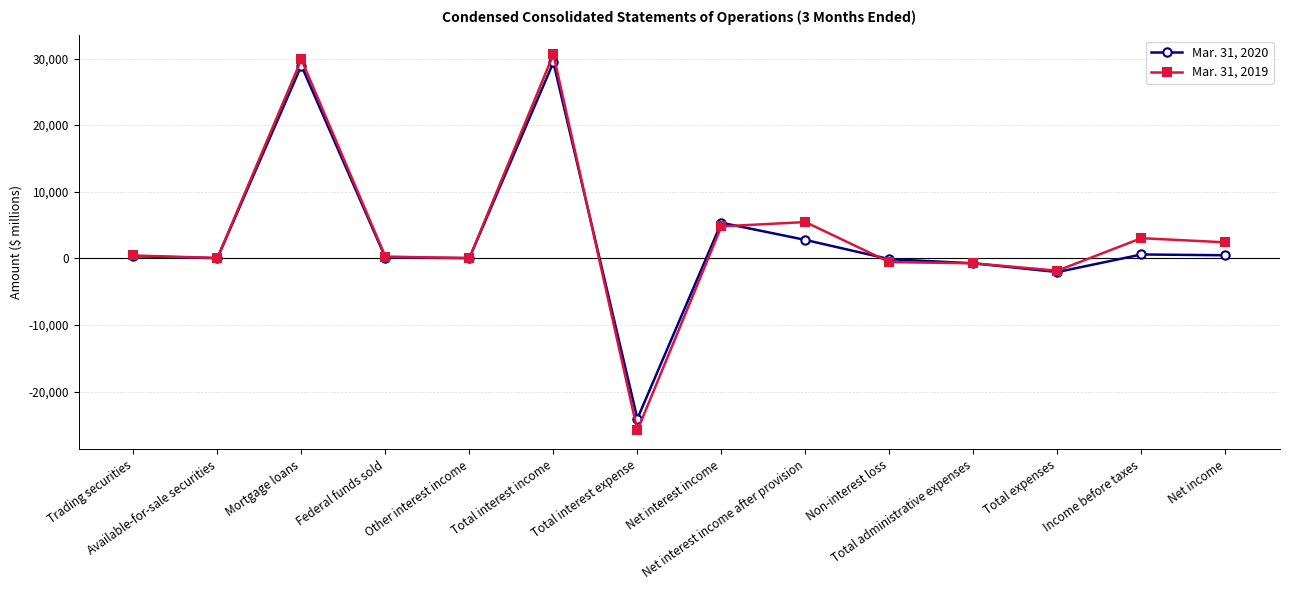

What is the label of the 14th point from the left?

Net income